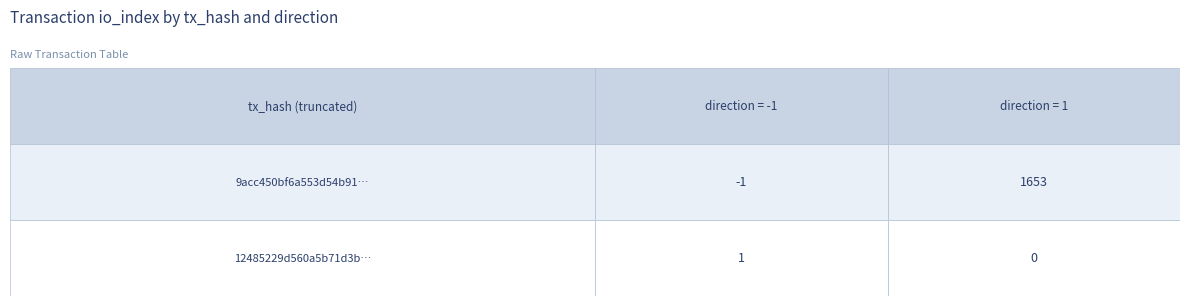

At which category does the chart reach its peak across all series?

1